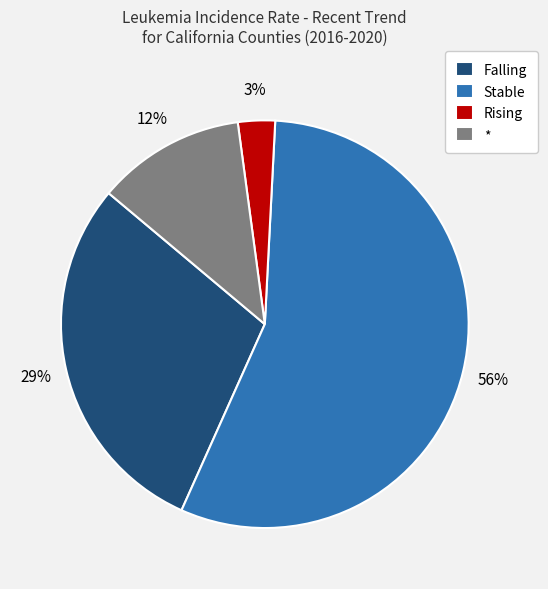

Count the number of slices in the pie.

4